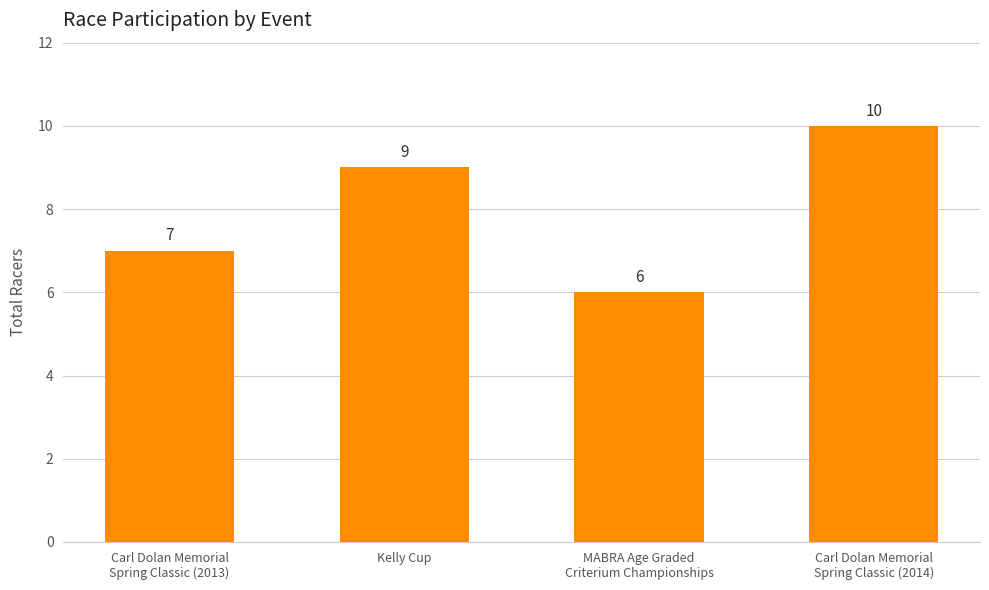

What position from the left is Carl Dolan Memorial
Spring Classic (2014)?

4